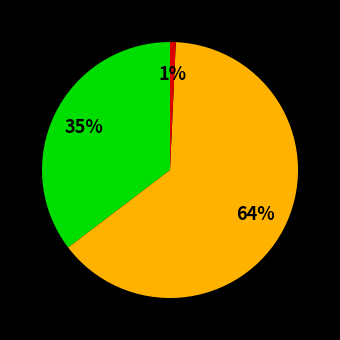

Does any single category account for the majority?

Yes